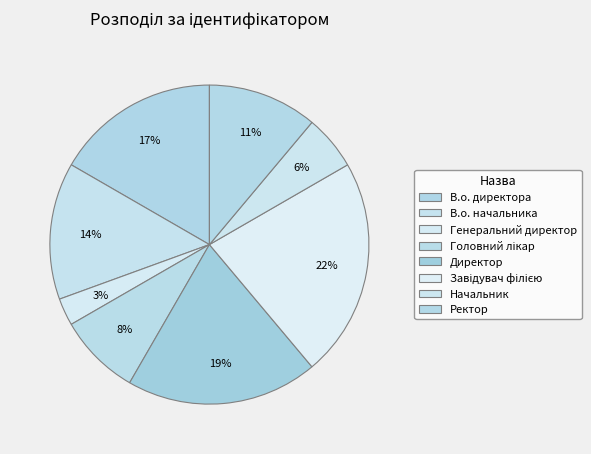

How many slices are in this pie chart?

8